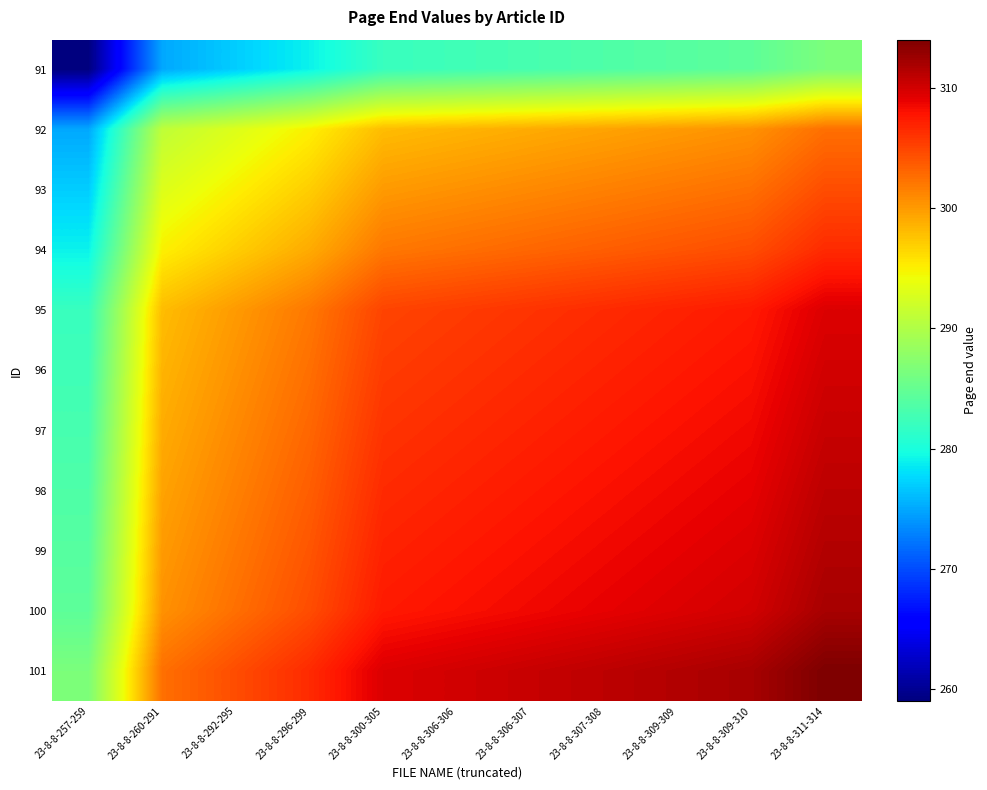

How many series are shown in this chart?

11